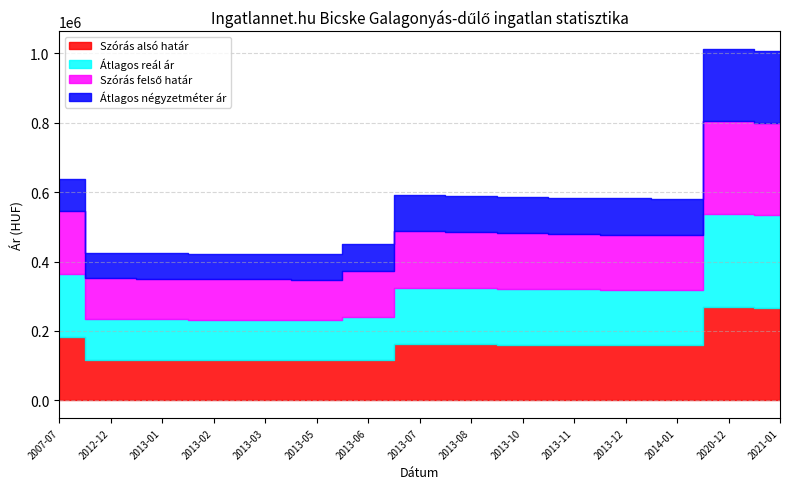

Reading right to left, what are all the values shown in this chart?

Szórás alsó határ: 266473	268351	158983	159265	159749	160237	161884	162343	116430	115767	116098	116309	116855	117222	181703
Átlagos reál ár: 266473	268351	158983	159265	159749	160237	161884	162343	124145	115767	116098	116309	116855	117222	181703
Szórás felső határ: 266473	268351	158983	159265	159749	160237	161884	162343	131860	115767	116098	116309	116855	117222	181703
Átlagos négyzetméter ár: 206896	206896	103703	103703	103703	103703	103703	103703	79159	73703	73703	73703	73703	73703	92407